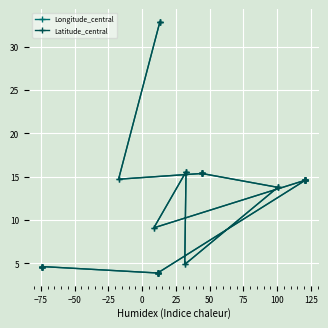

After their last crossing, which series has the higher values: Longitude_central or Latitude_central?

Longitude_central